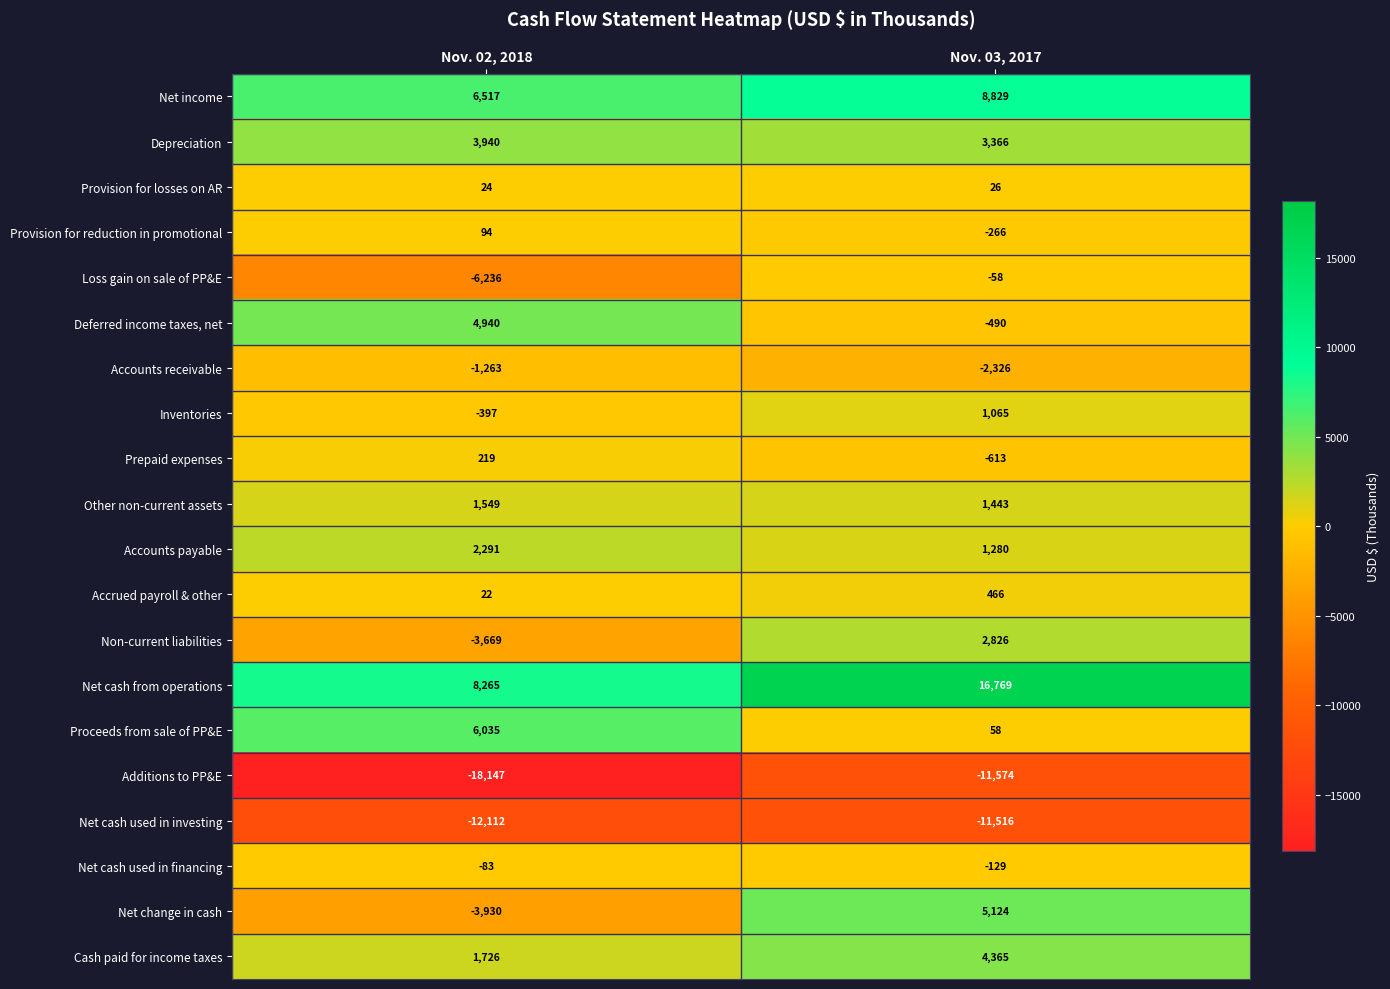

Which series has the largest total across all categories?

Net cash from operations